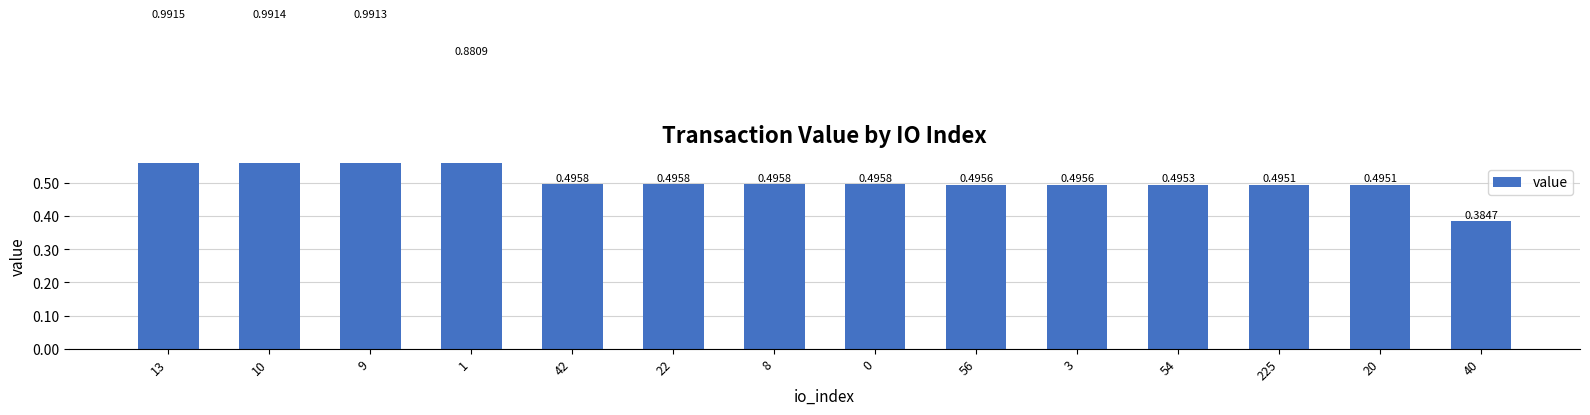

At which label is the value closest to 0?

40